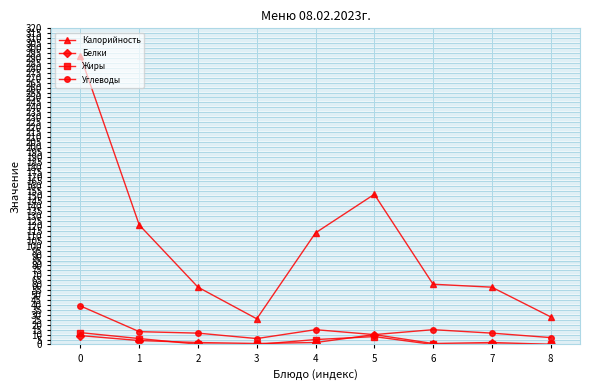

What is the approximate value of Белки at 8?

0.2